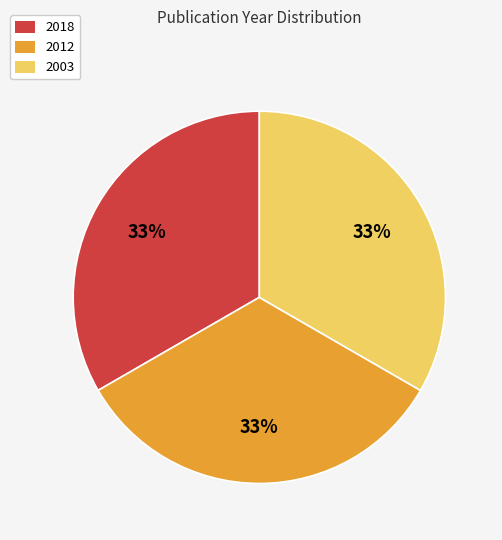

Is it true that 2012 is 23% of the pie?

False